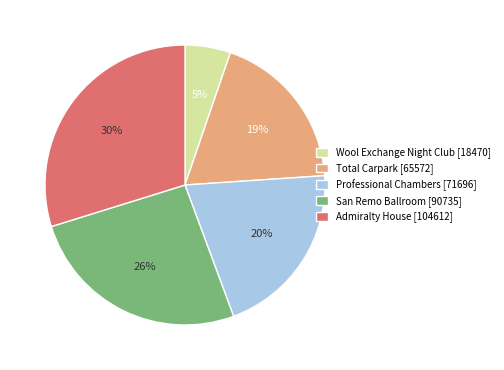

To the nearest percent, what percentage of the pie is Admiralty House?

30%